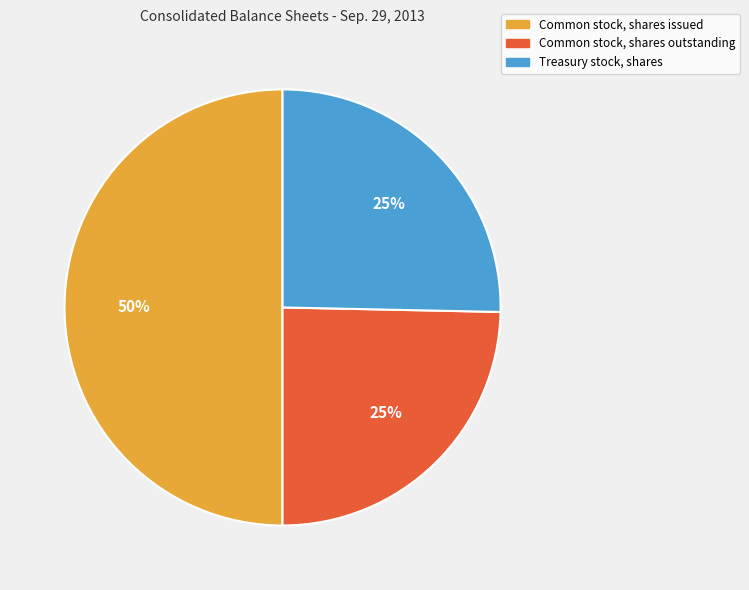

What is the largest slice in the pie chart?

Common stock, shares issued